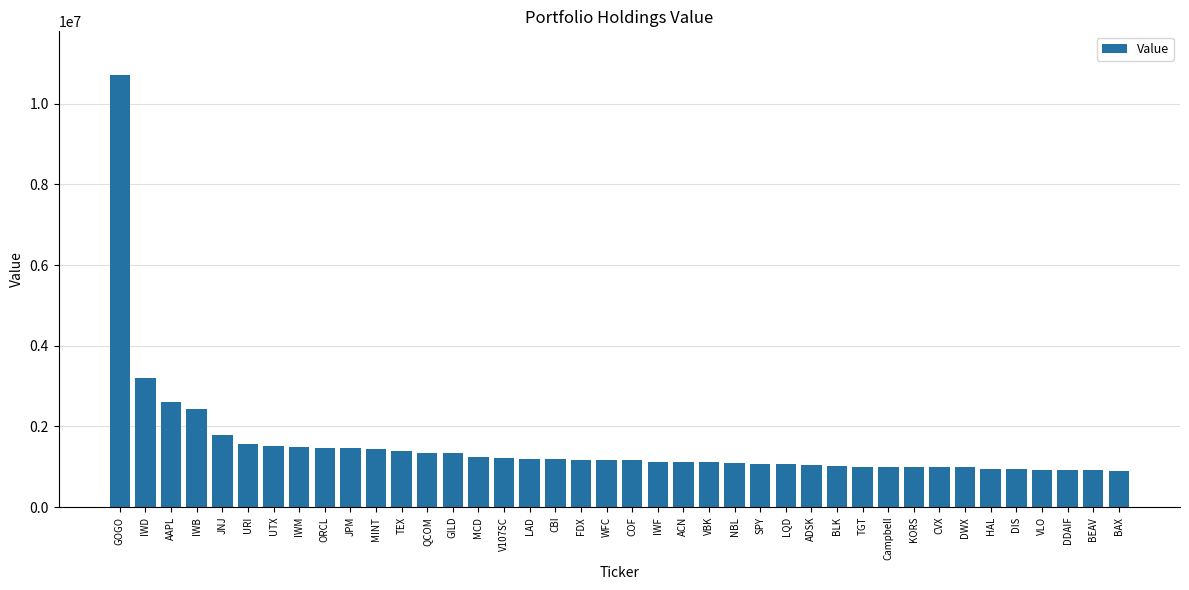

At which label is the value closest to 5812000?

IWD